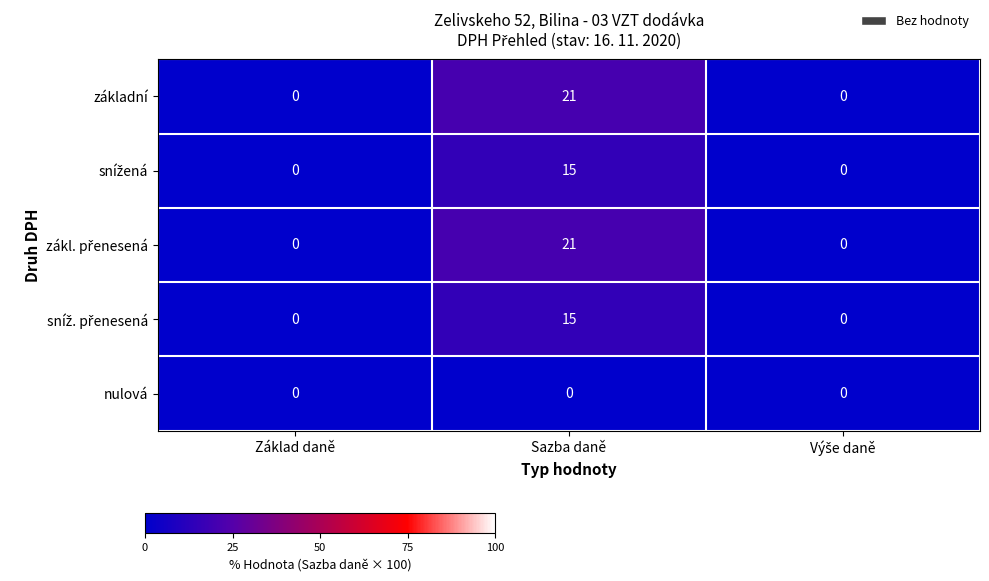

How many distinct data groups are displayed?

5